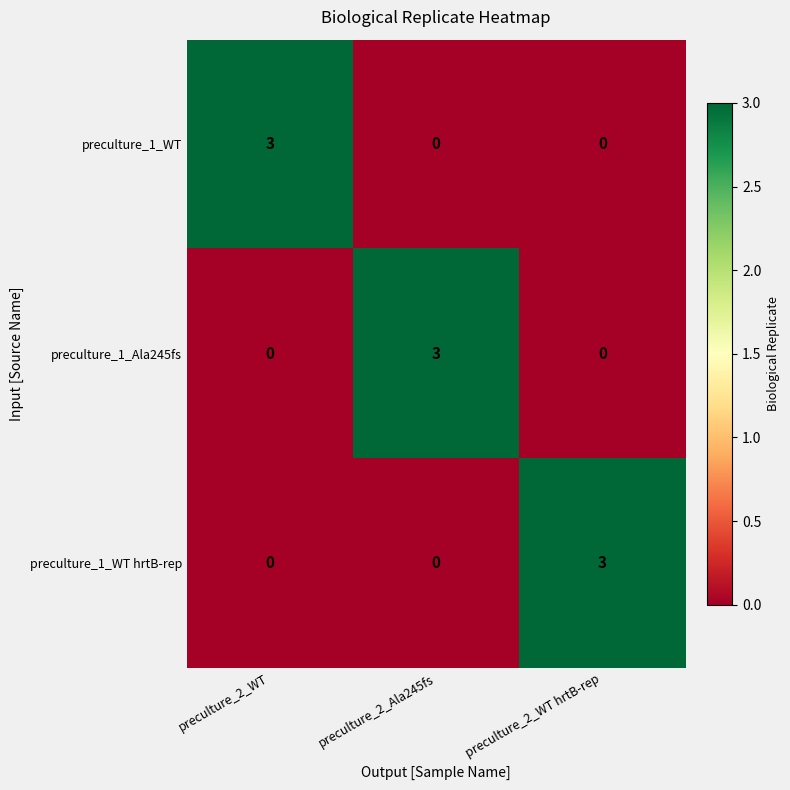

What is the sum of all preculture_1_WT hrtB-rep values?

3